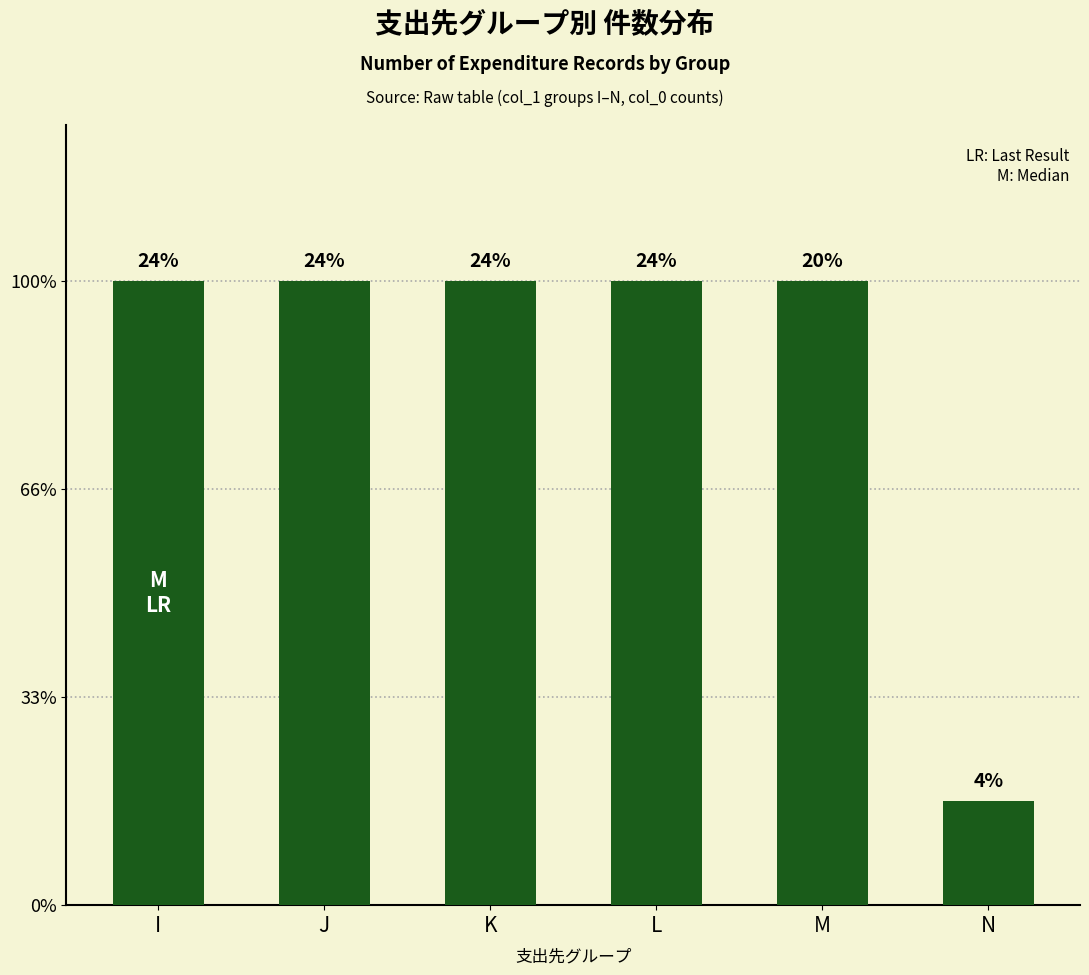

Does the chart contain any negative values?

No